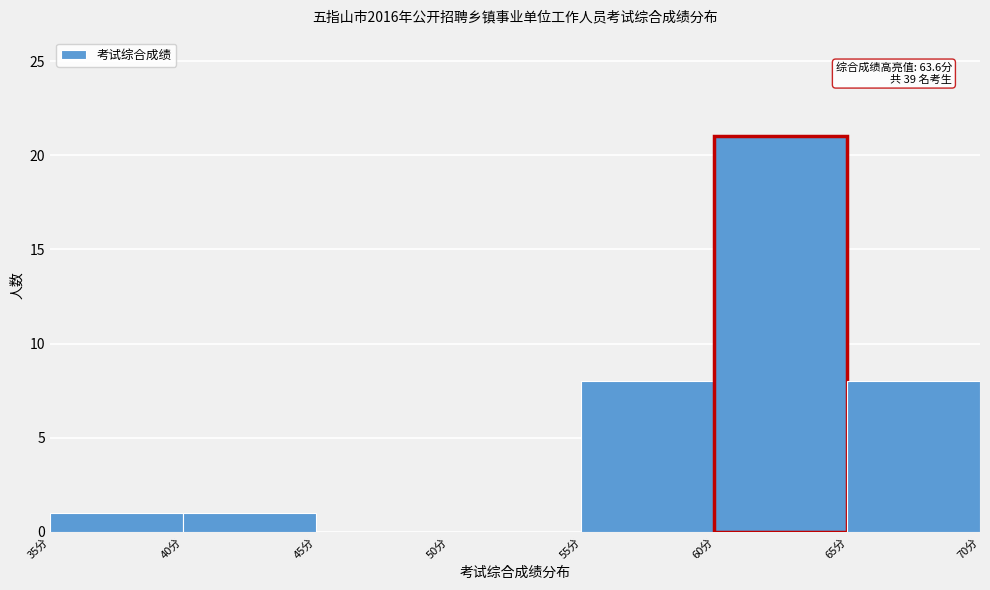

Over which range of the x-axis is the bar tallest?

60 to 65